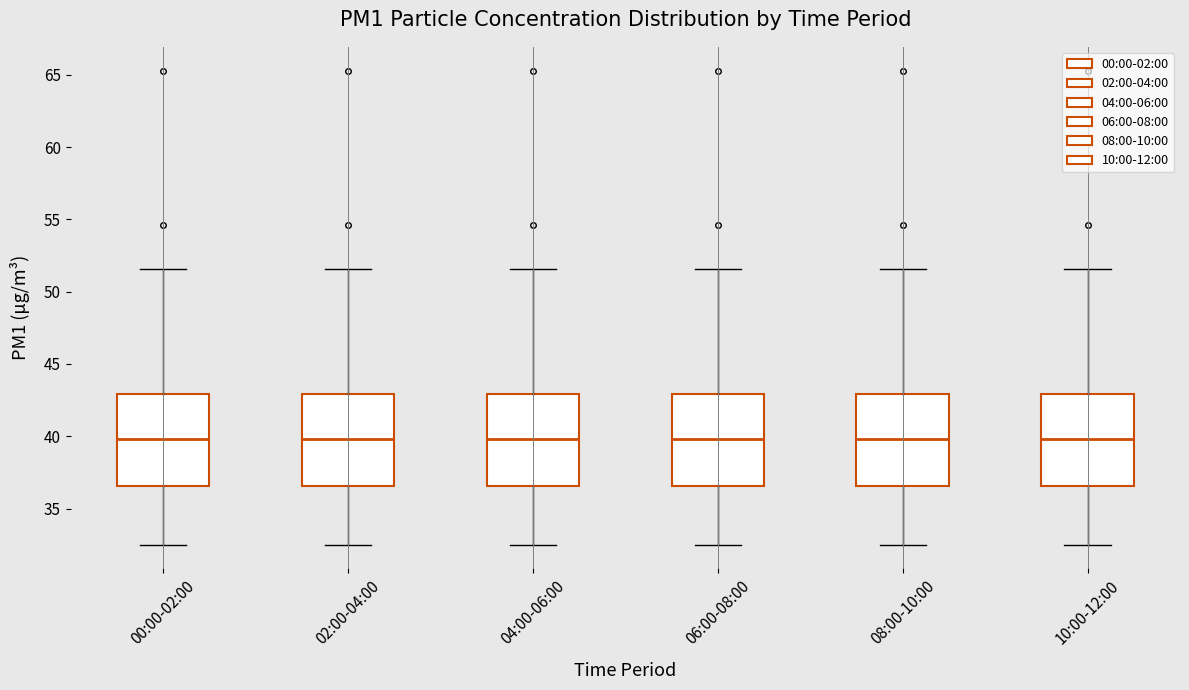

Where does the upper whisker of the box for 06:00-08:00 end on the y-axis? The values are not printed on the chart, so give them approximately, as read against the axis.

51.5